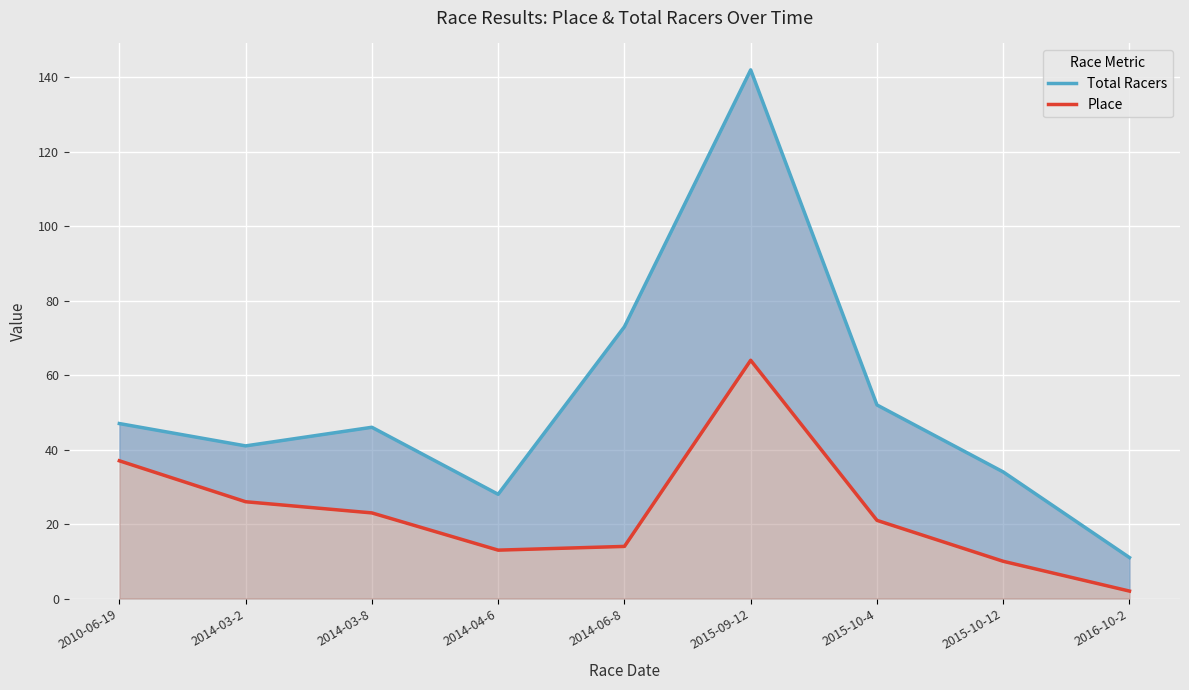

How many values in the Total Racers series exceed 46?

4